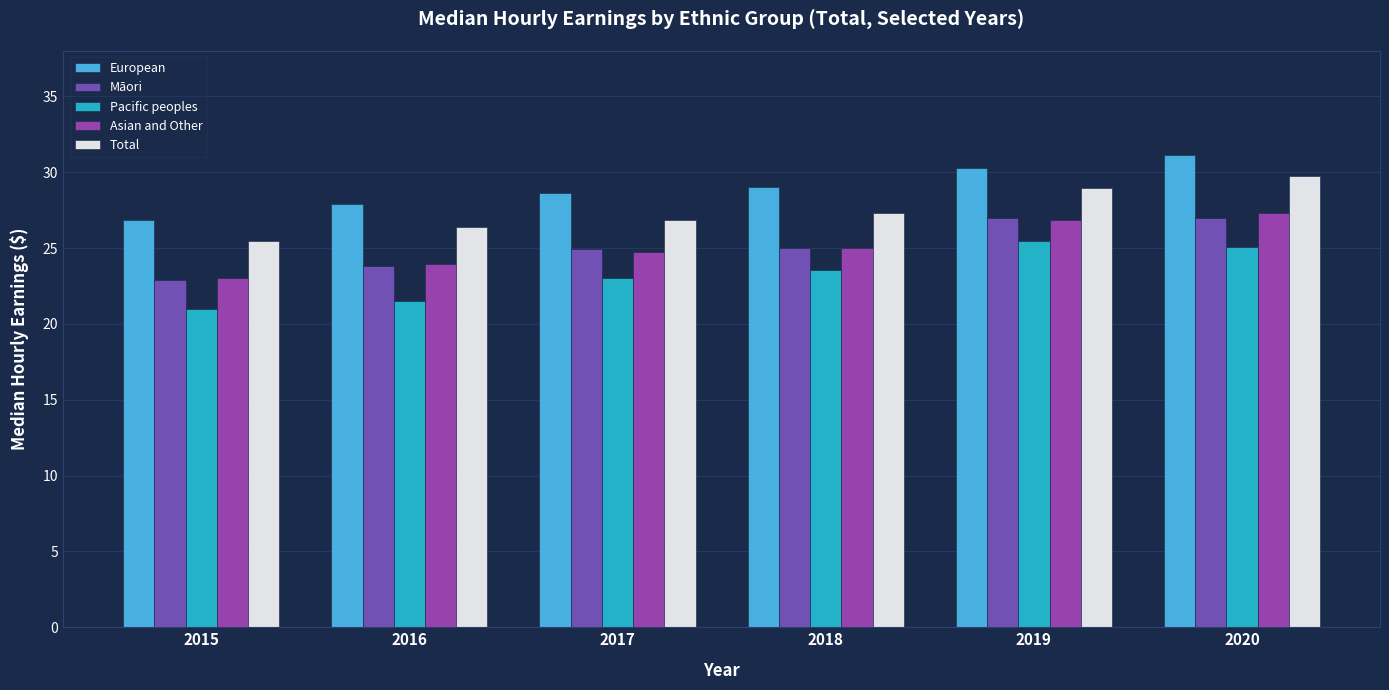

At which label is Māori closest to 24?

2016